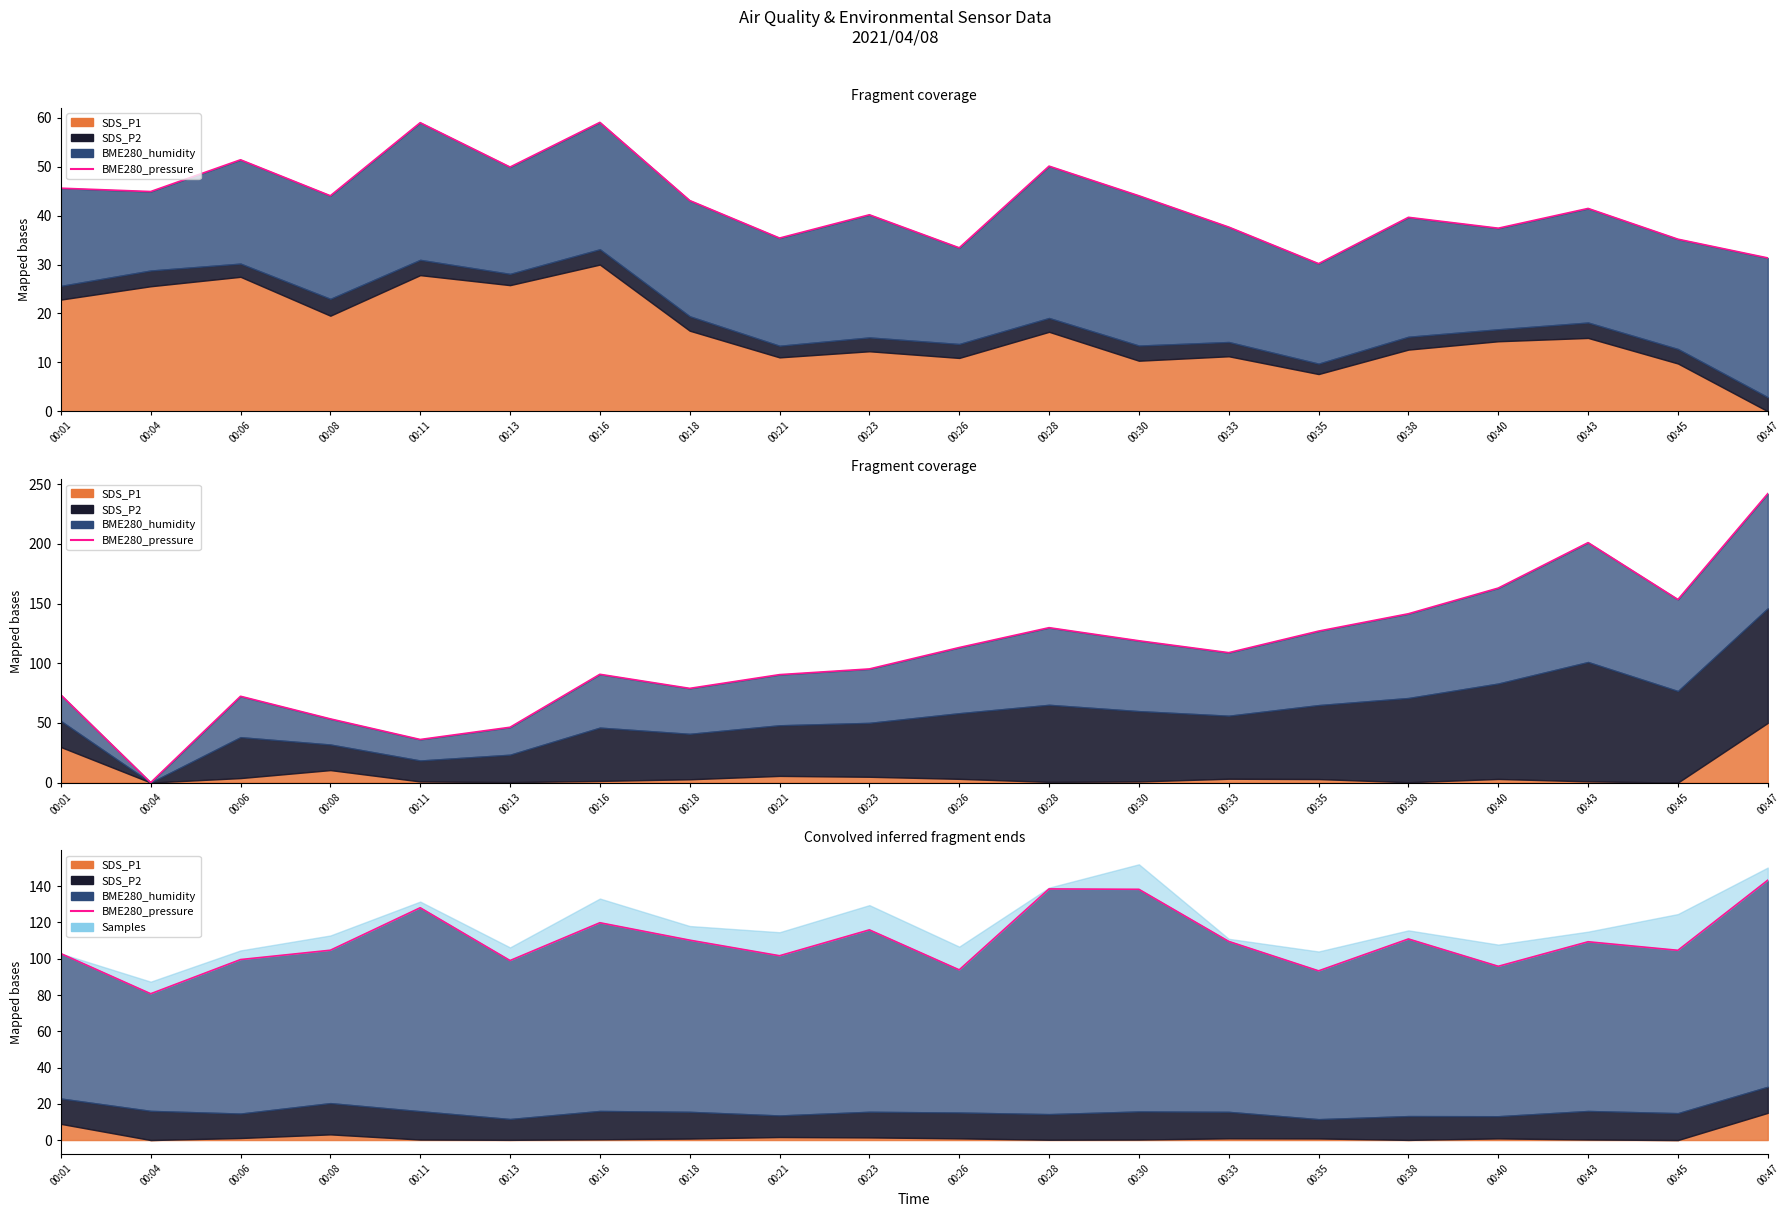

True or false: the data shows 145.1 at 00:21.

False